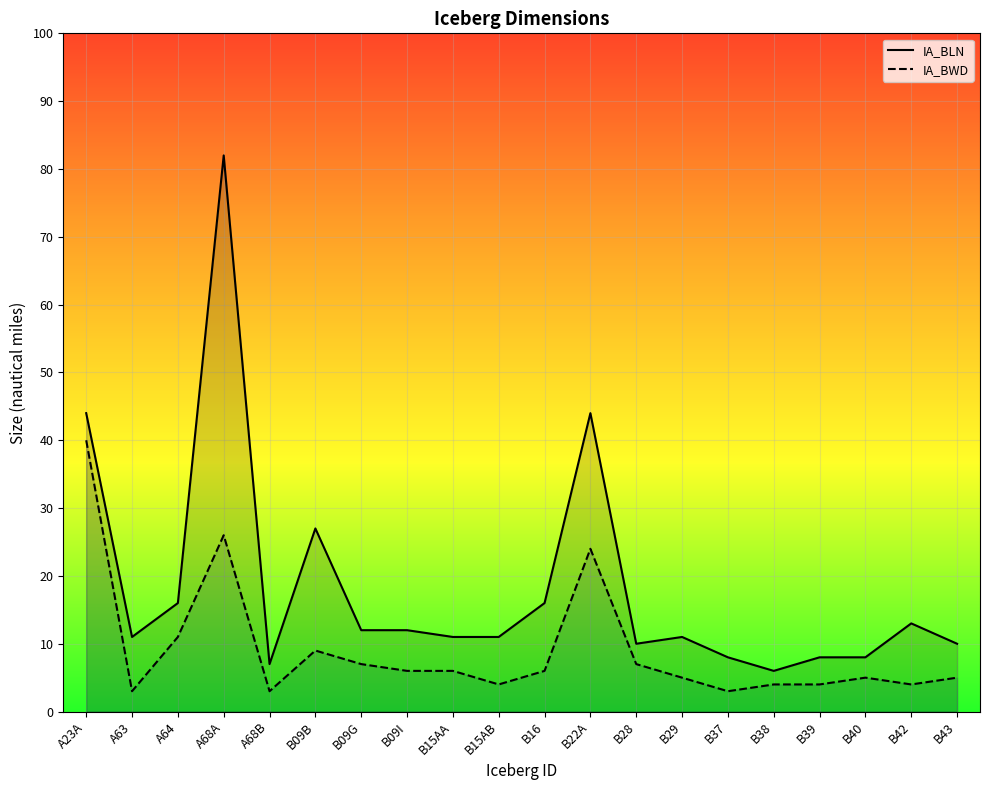

Where is the first local maximum for IA_BLN?

A68A